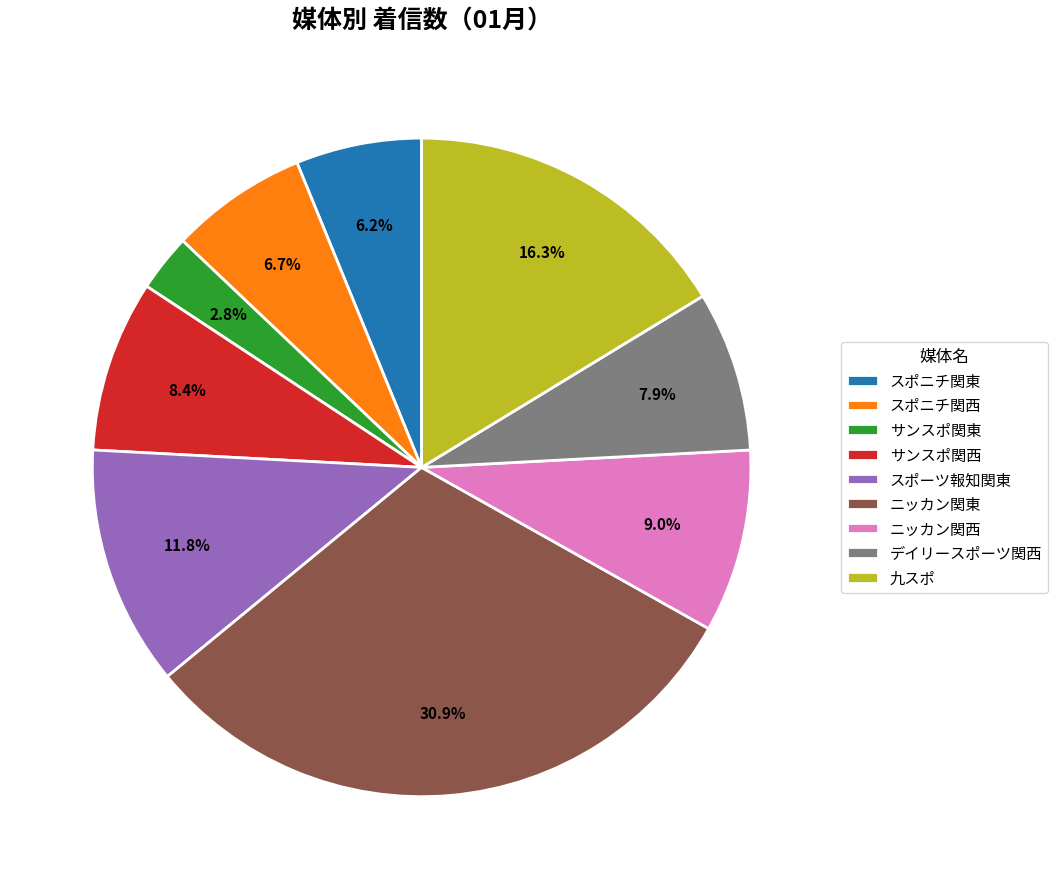

Is there a majority slice in this chart?

No